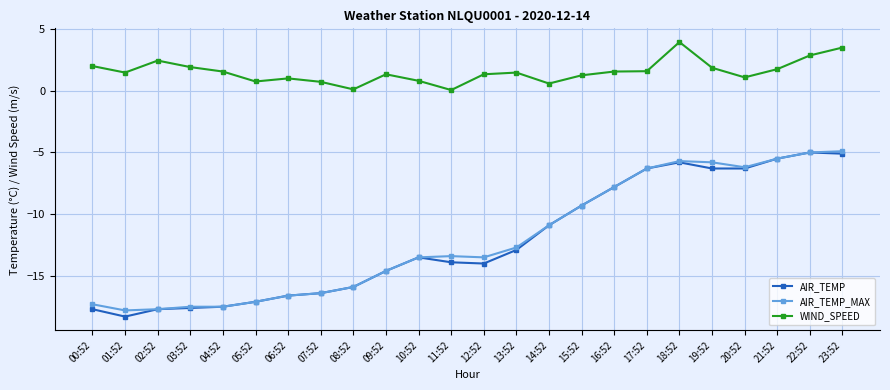

At 01:52, list the series in order from smallest to largest.

AIR_TEMP, AIR_TEMP_MAX, WIND_SPEED